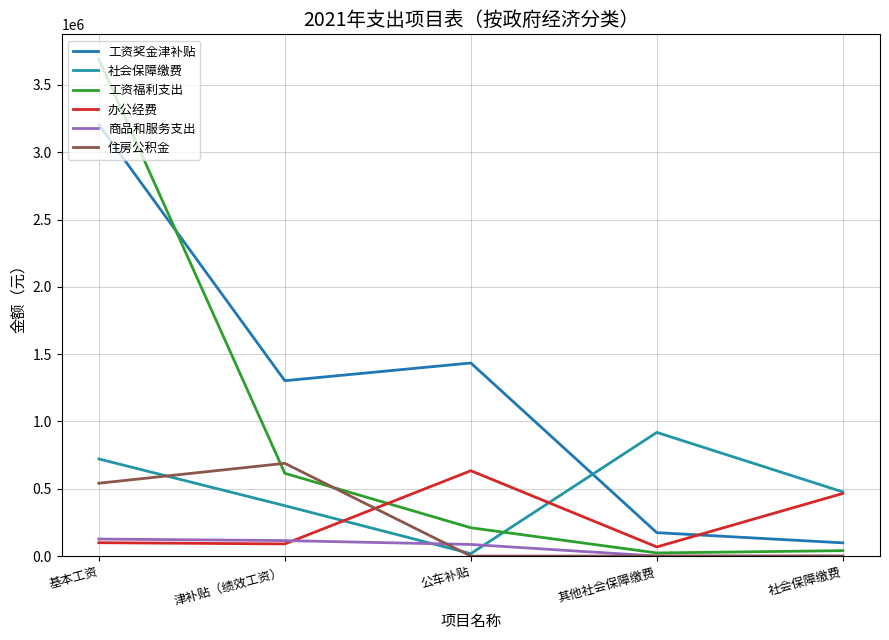

How many interior local peaks does the 社会保障缴费 series have?

1